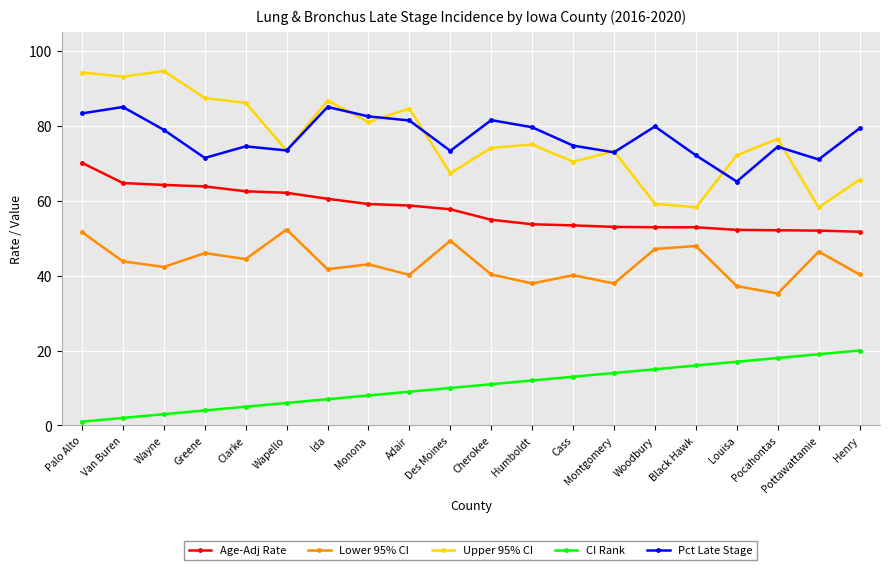

Is the value of Upper 95% CI at Cass greater than the value of Lower 95% CI at Adair?

Yes